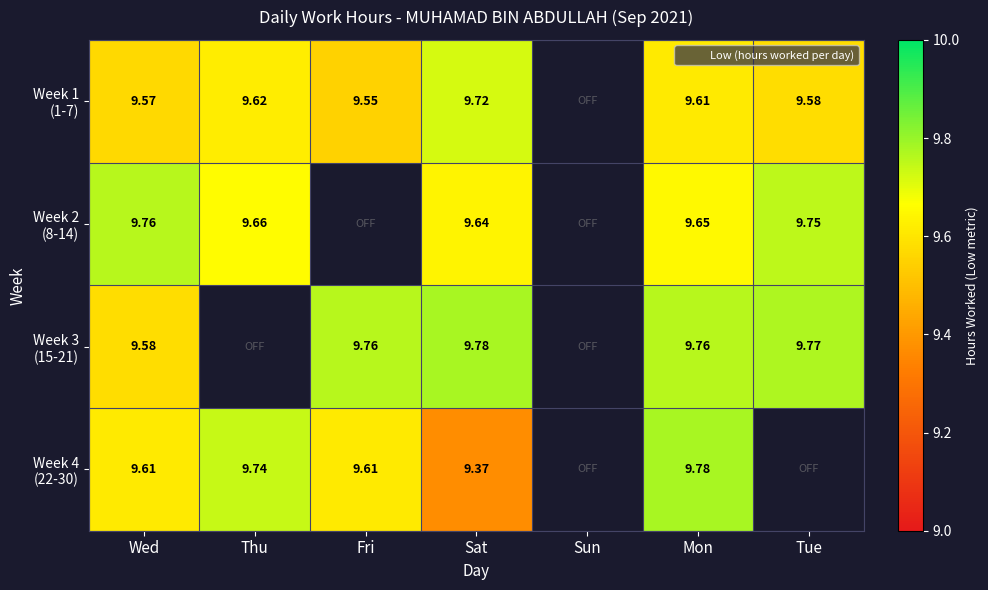

Which series has the widest spread of values?

Week 4 (22-30)